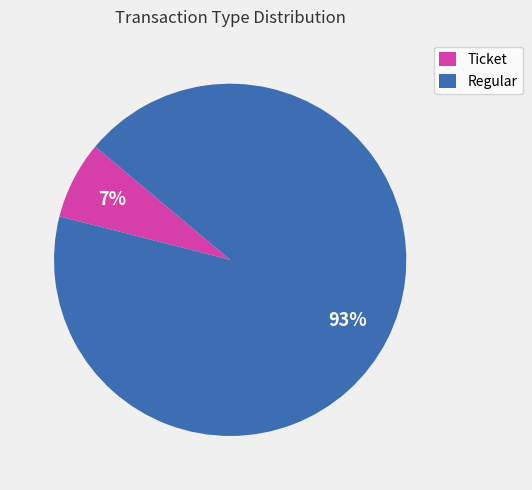

To the nearest percent, what is the average slice percentage?

50%